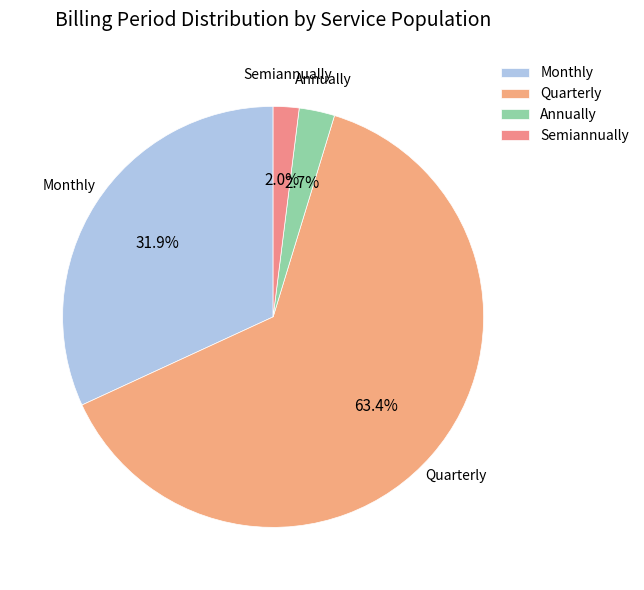

Is it true that Quarterly is 9% of the pie?

False